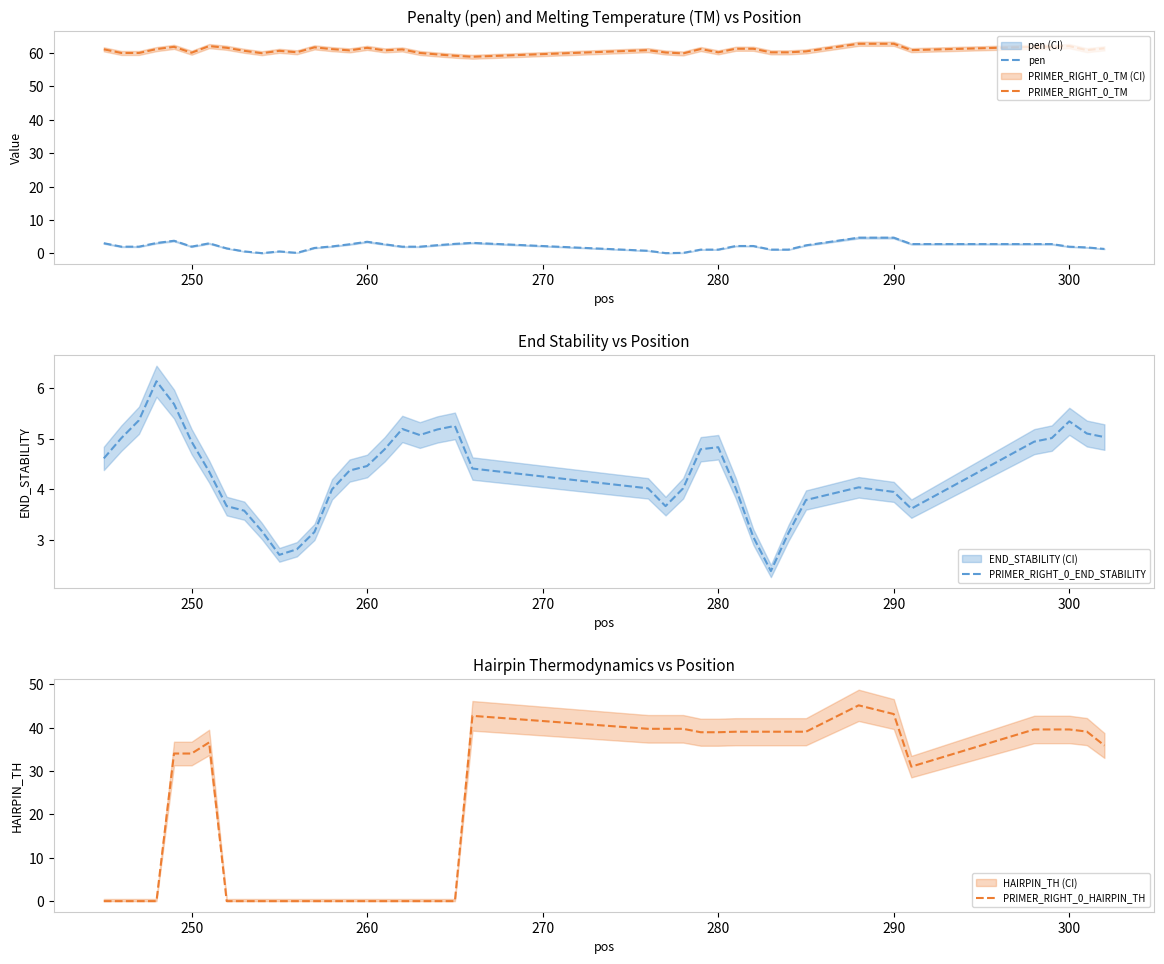

What is the highest value of the PRIMER_RIGHT_0_TM series?

62.7